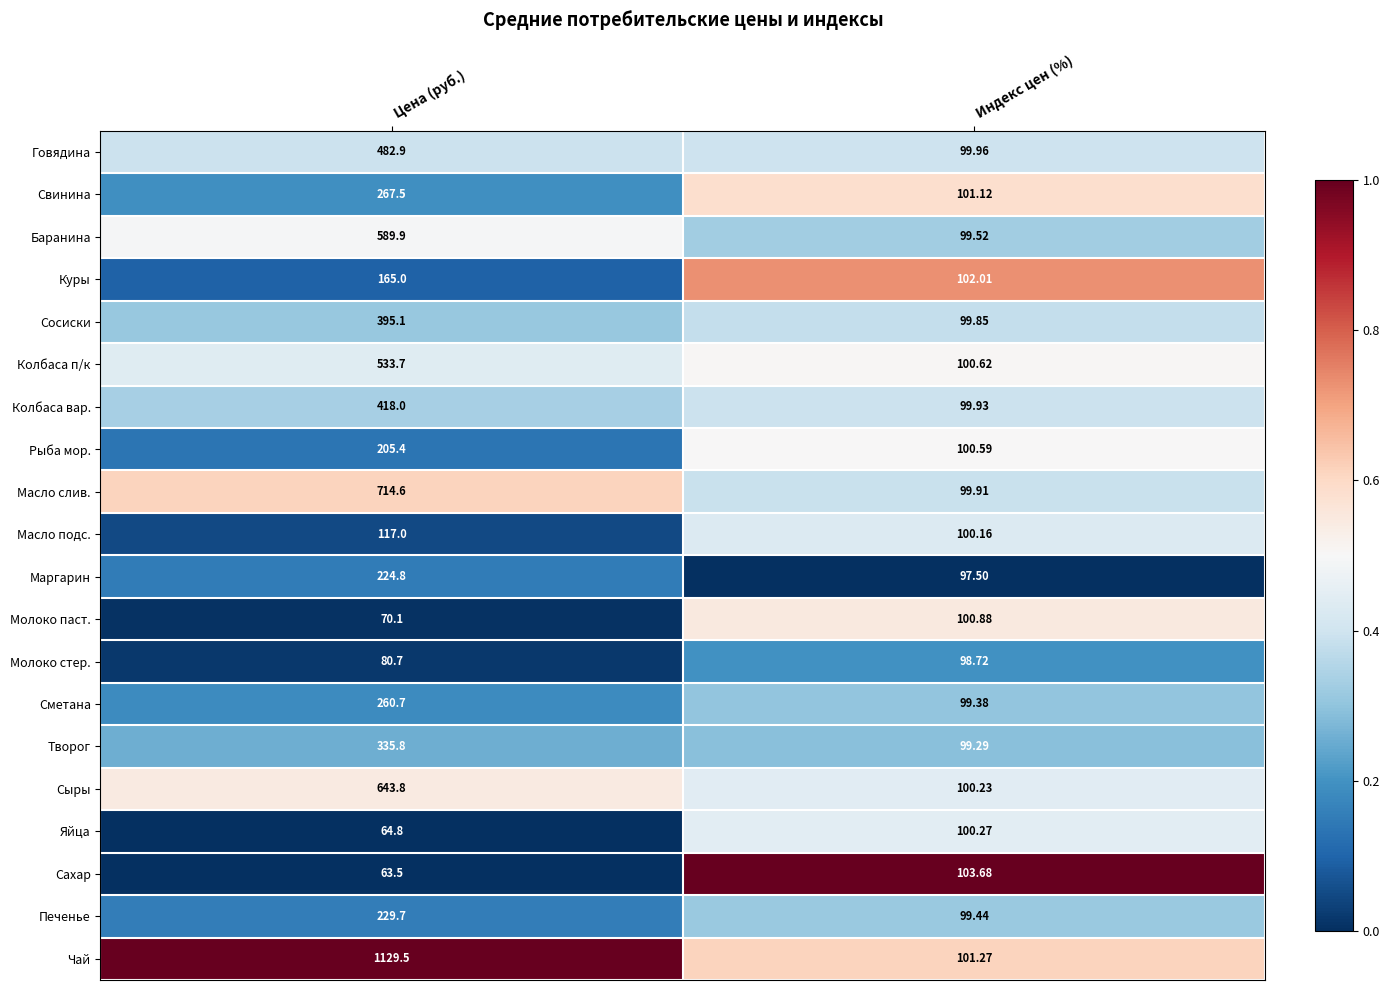

At which category does the chart reach its minimum across all series?

Цена (руб.)